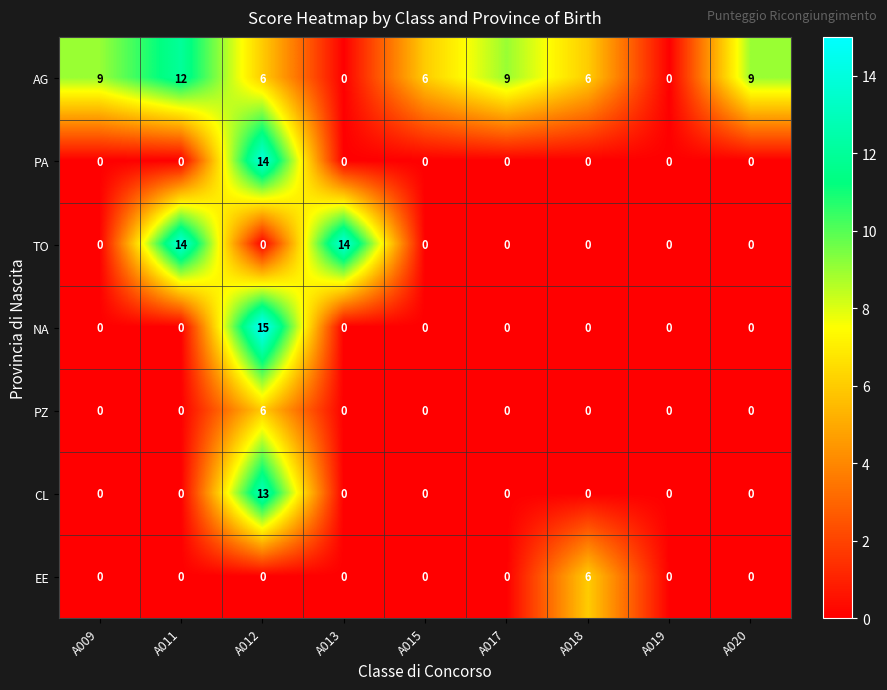

What is the maximum value shown in the chart?

15